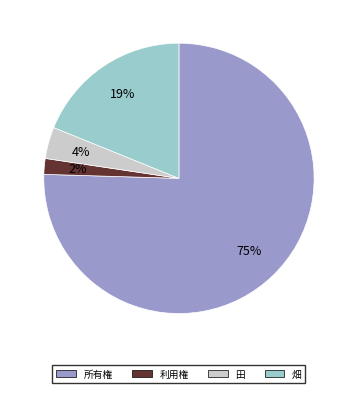

Do 利用権 and 田 together represent more than half of the pie?

No